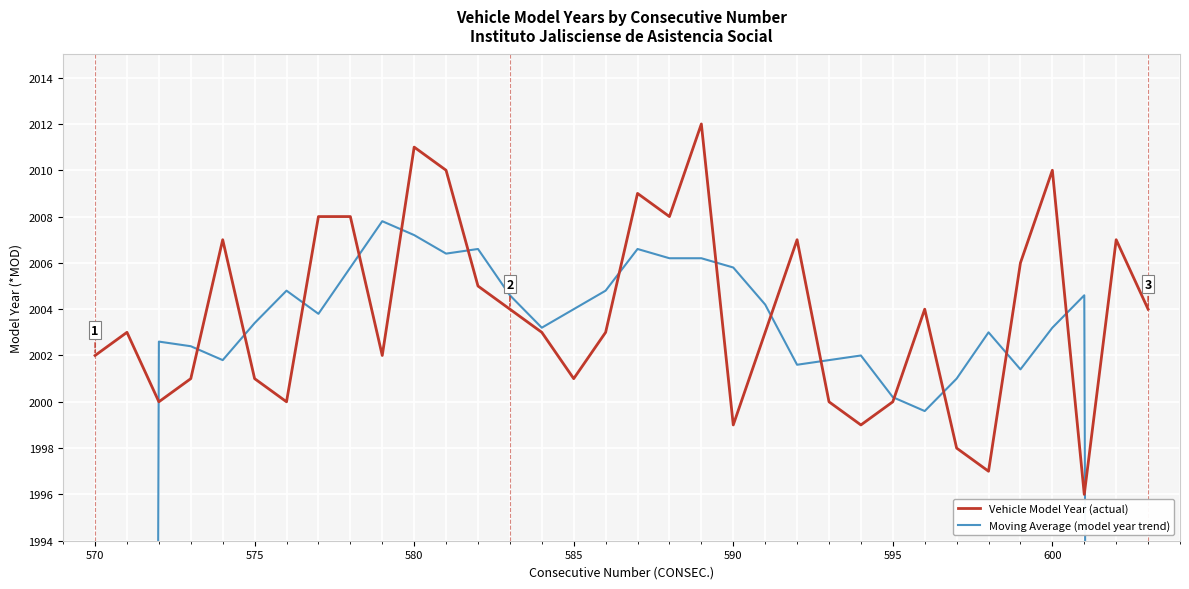

What is the lowest value of the Moving Average (model year trend) series?

1201.0